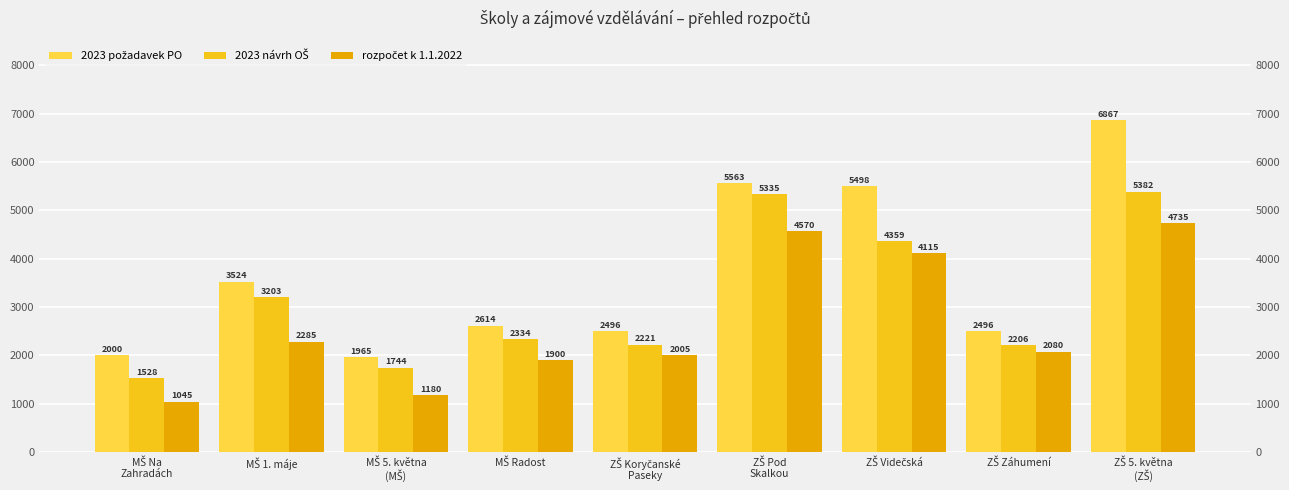

What position from the right is ZŠ Pod
Skalkou?

4